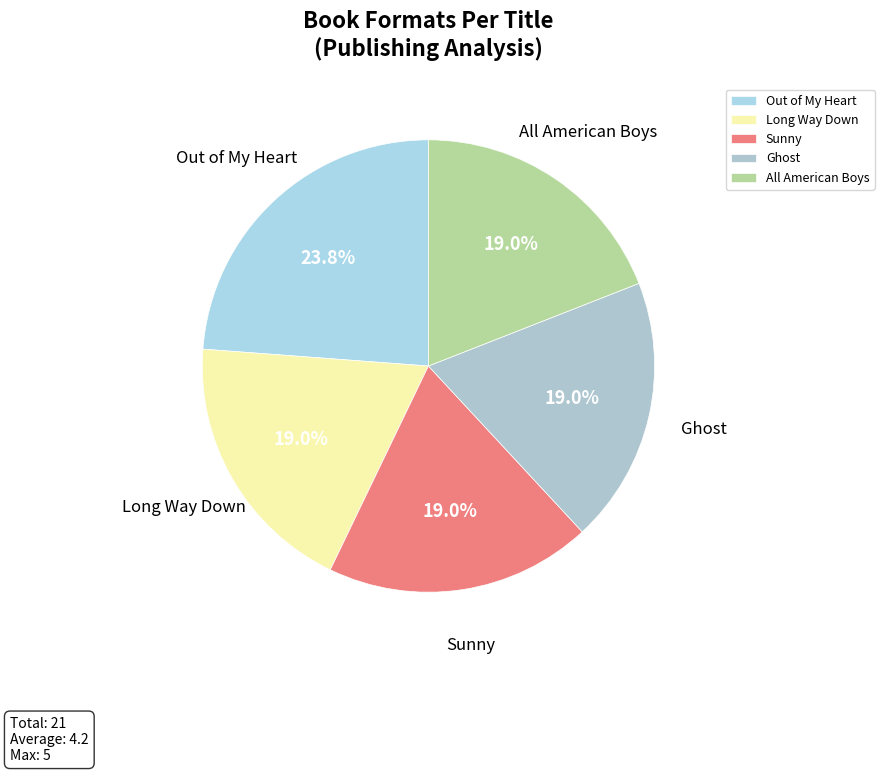

To the nearest percent, what is the difference between the Ghost and Sunny slice percentages?

0%